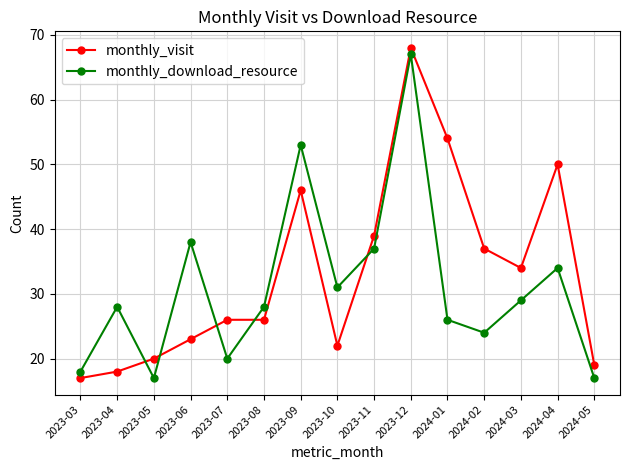

What position from the right is 2024-02?

4